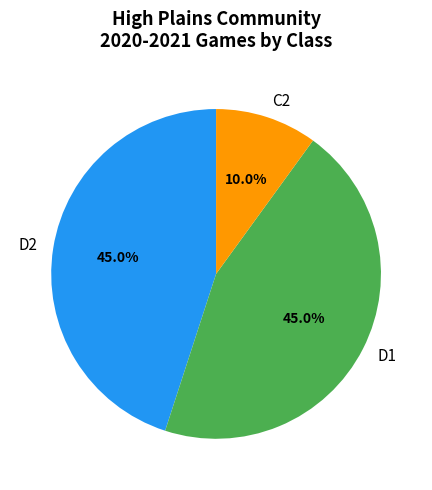

Which category has the smallest portion of the pie?

C2